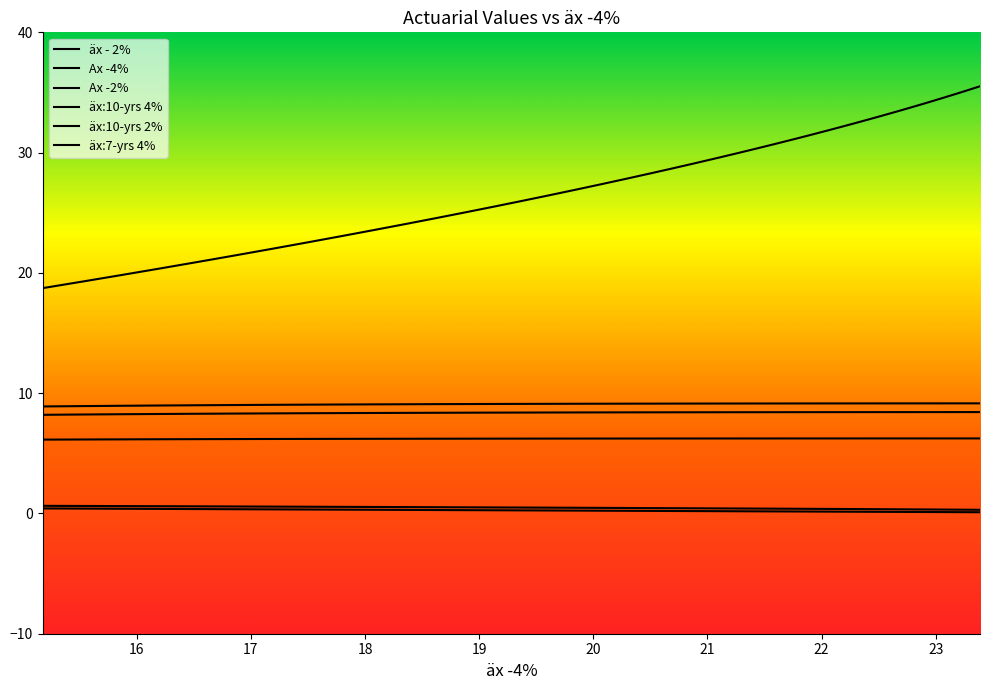

Is it true that Ax -2% equals 0.8 at 28?

False